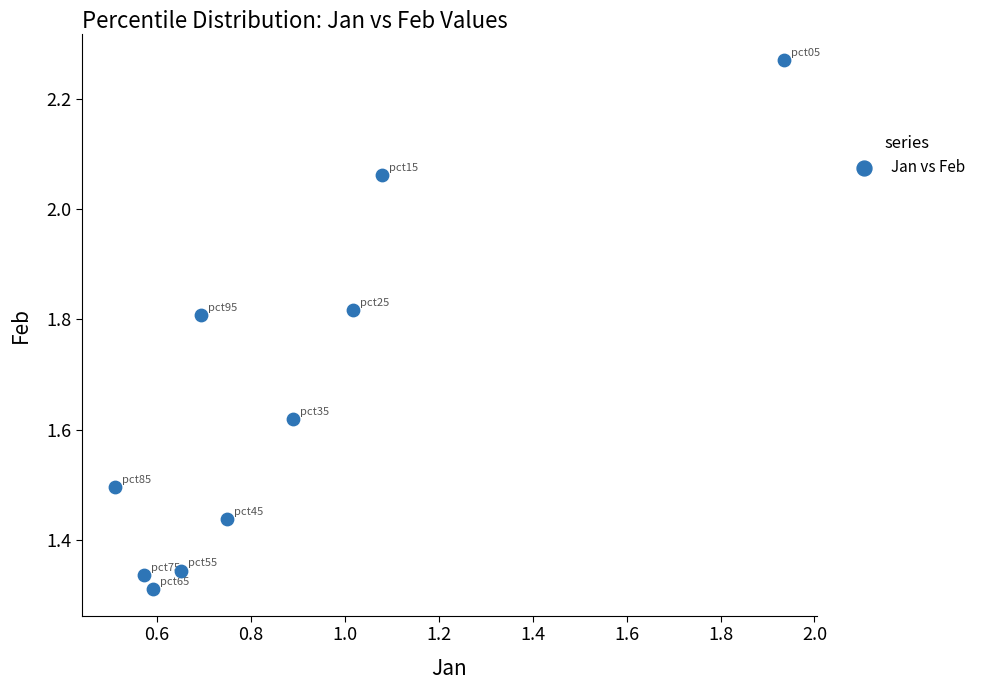

What is the average X value?

0.9